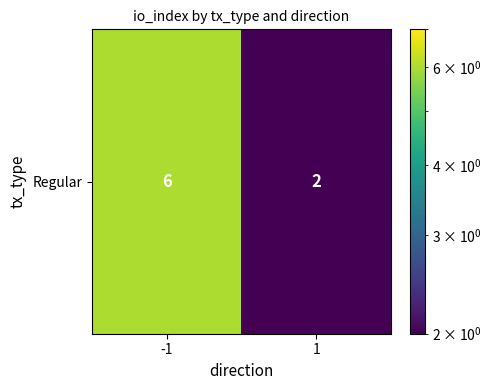

Reading left to right, list all the values displayed in this chart.

-1=6	1=2